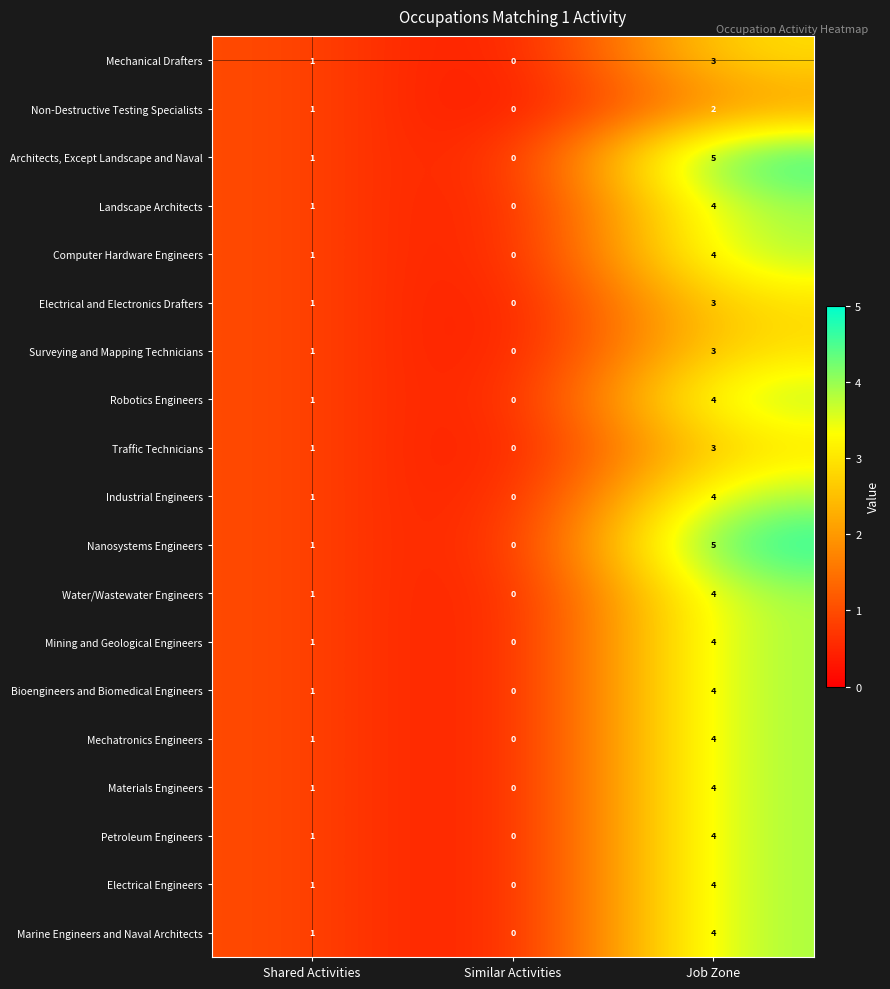

Count the number of categories in the chart.

3